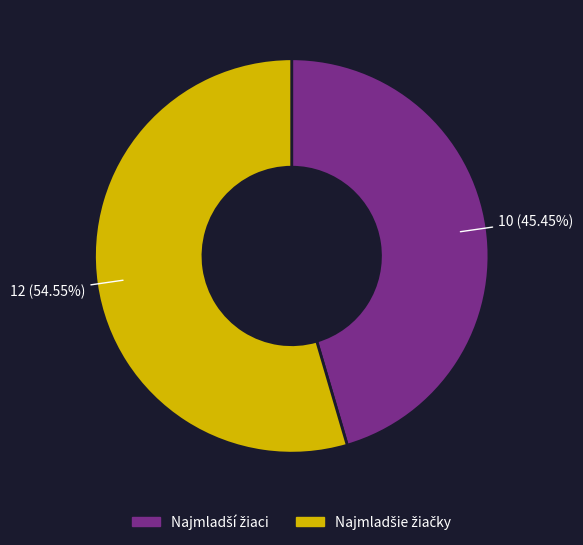

Does any single category account for the majority?

Yes